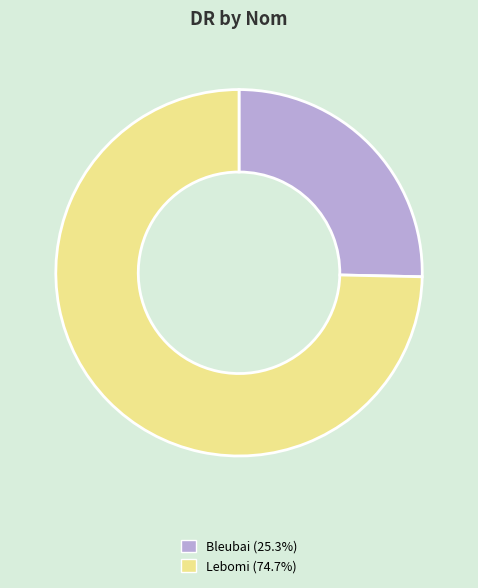

The Lebomi slice represents 75% of the pie. True or false?

True